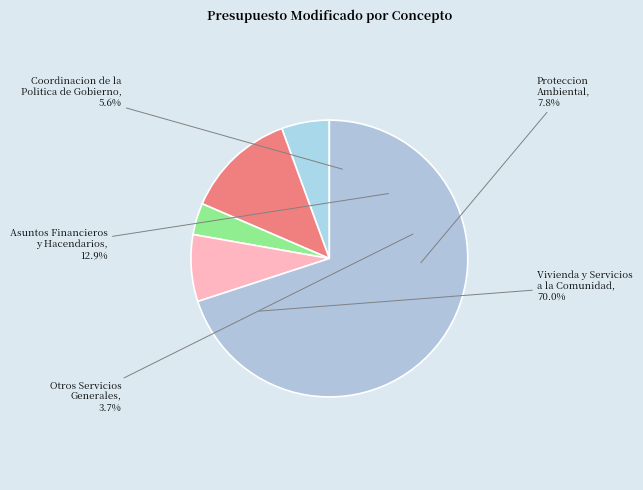

Count the number of slices in the pie.

5